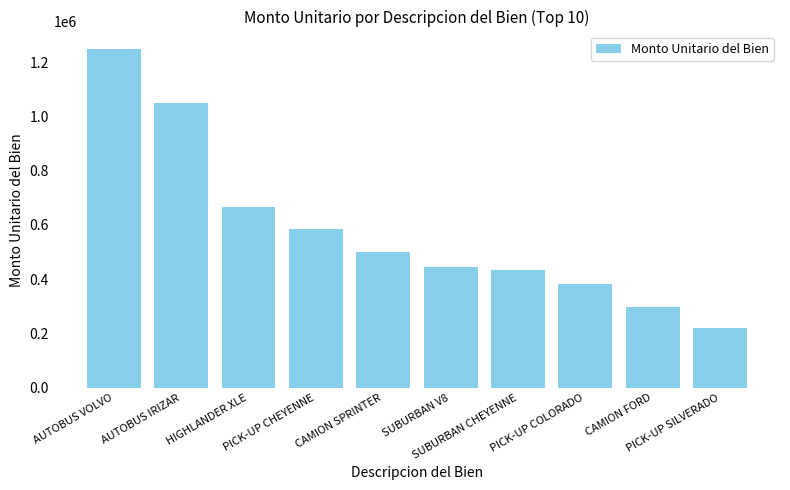

Read the value at PICK-UP SILVERADO.

219798.0